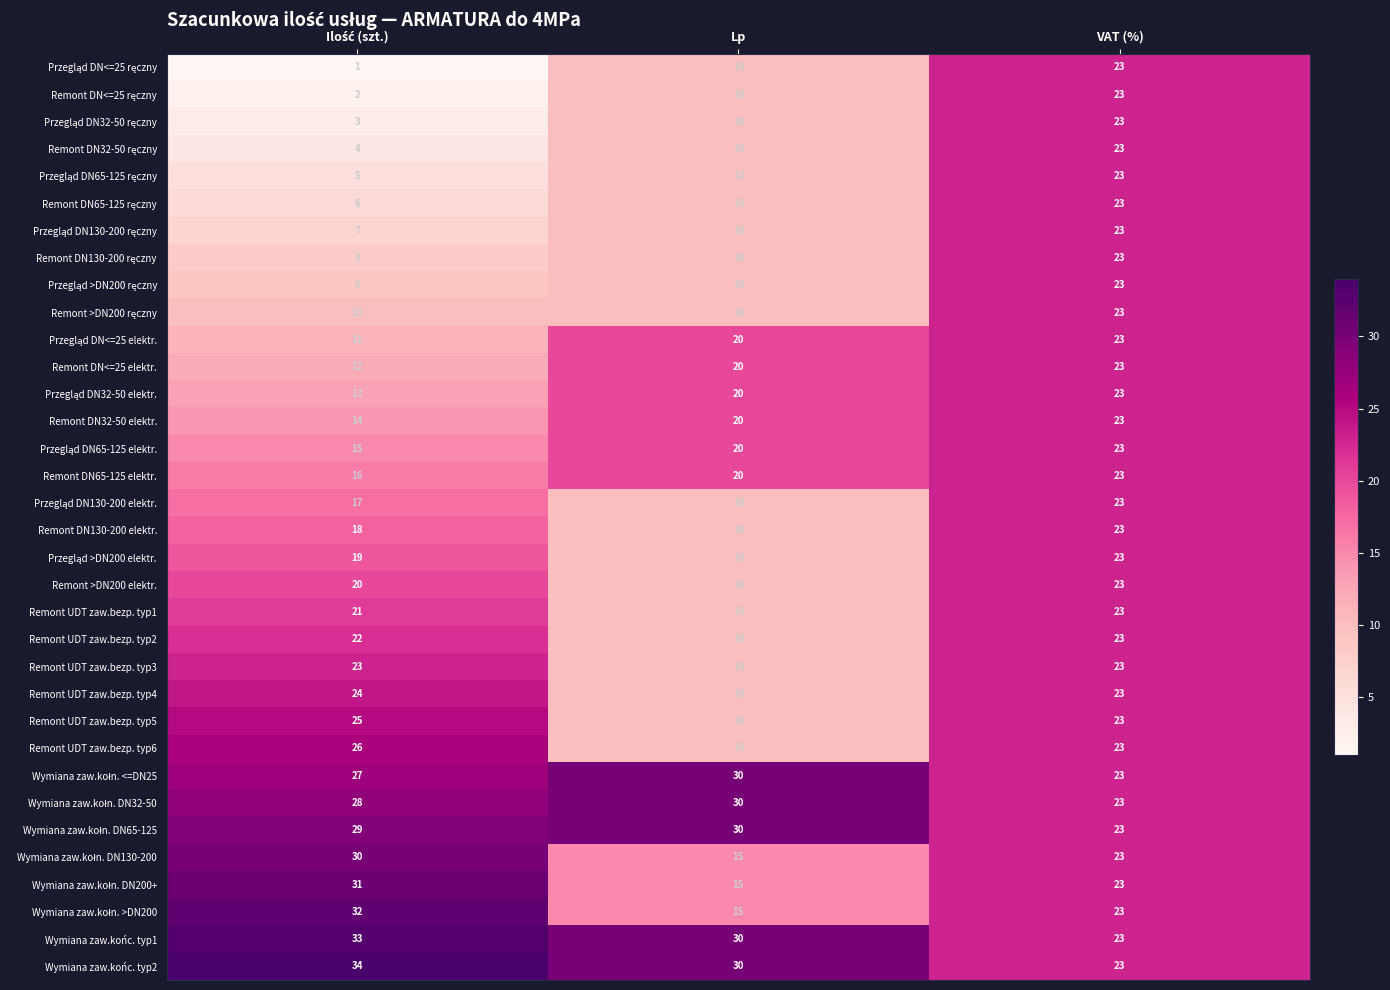

Is it true that Remont DN130-200 elektr. equals 10 at Lp?

True